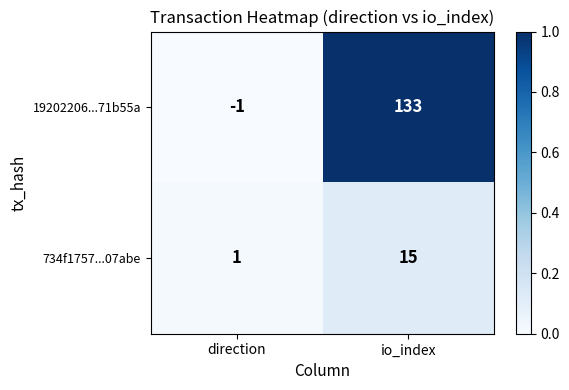

Count the number of categories in the chart.

2